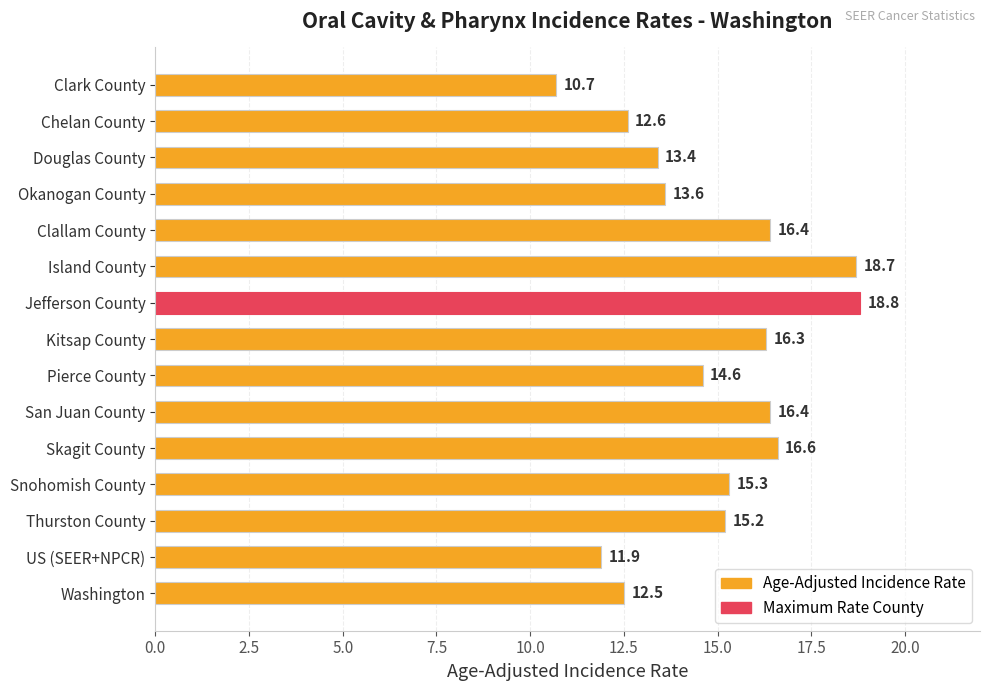

Which label corresponds to the smallest value in the chart?

Clark County